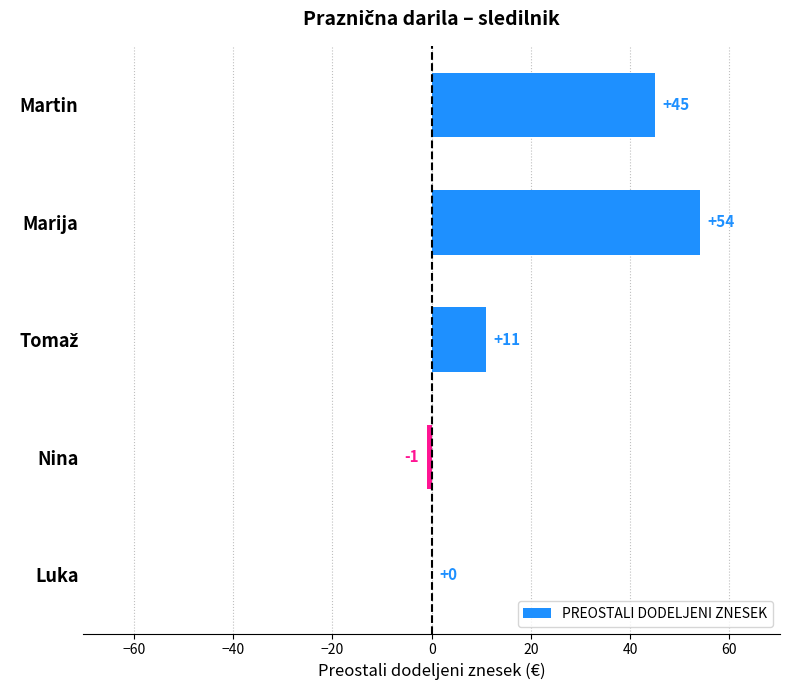

The chart shows a value of 27 at Martin. True or false?

False